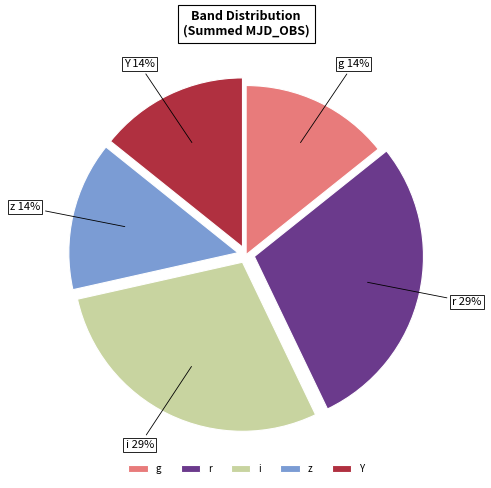

Approximately how many times larger is the value at z compared to i?

0.5